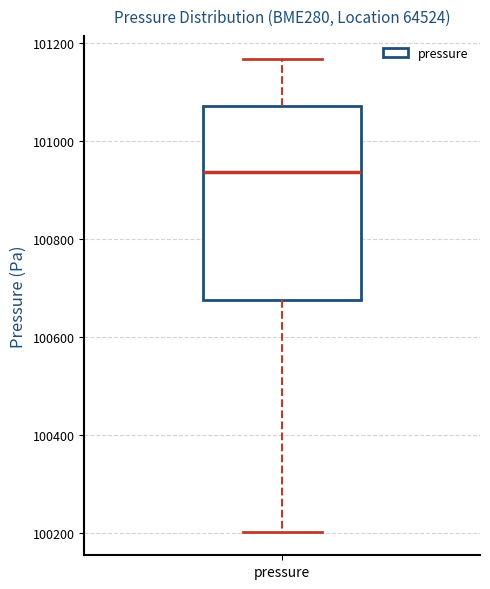

Transcribe this box plot: give where the median line is, the range the box spans, and where the two whiskers end, as read against the y-axis. The values are not printed on the chart, so give them approximately, as read against the axis.

median 100940, box 100680 to 101080, whiskers 100200 to 101160